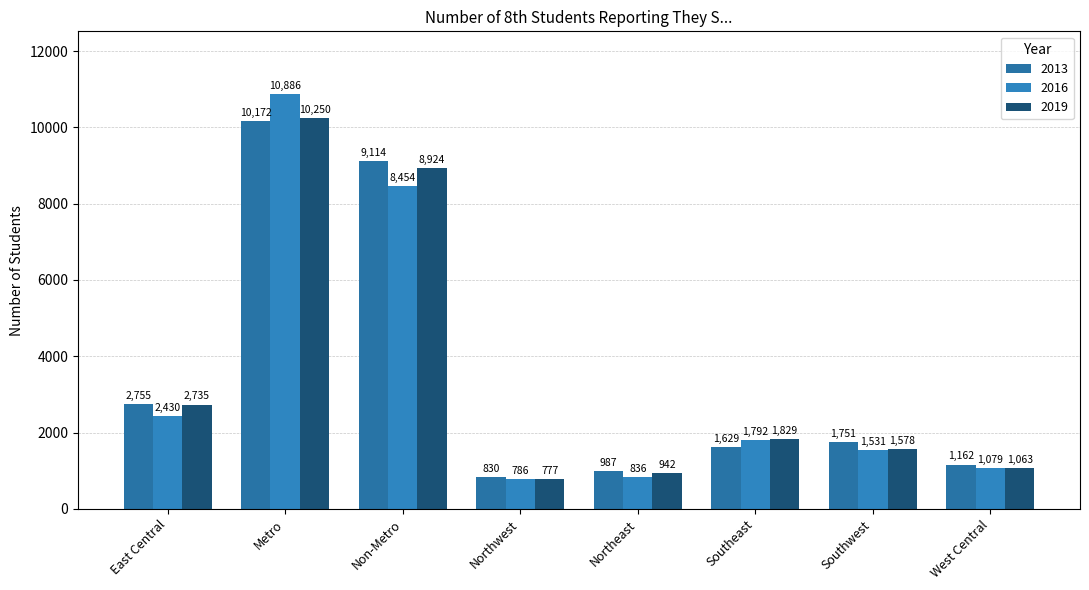

Is it true that 2013 equals 1132 at Southwest?

False